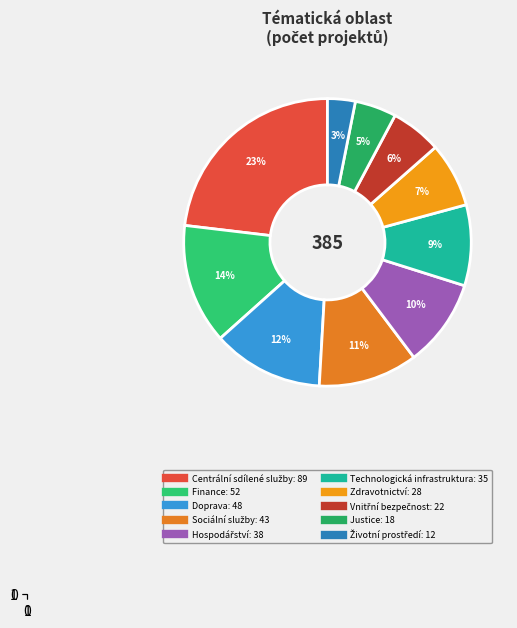

Count the number of slices in the pie.

10